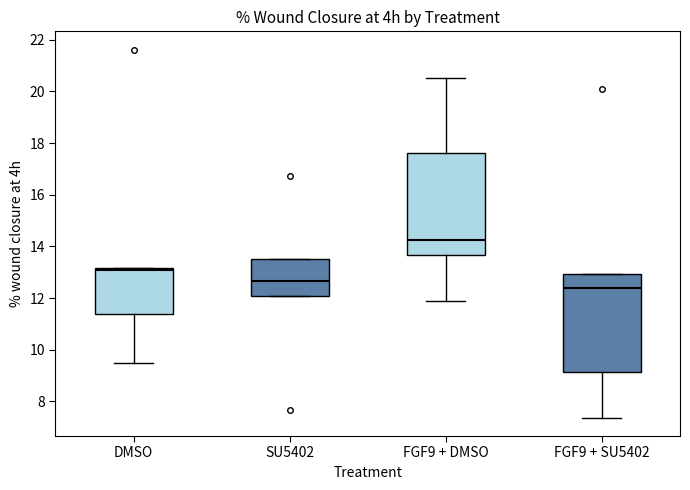

Where does the lower whisker of the box for FGF9 + SU5402 end on the y-axis? The values are not printed on the chart, so give them approximately, as read against the axis.

7.4